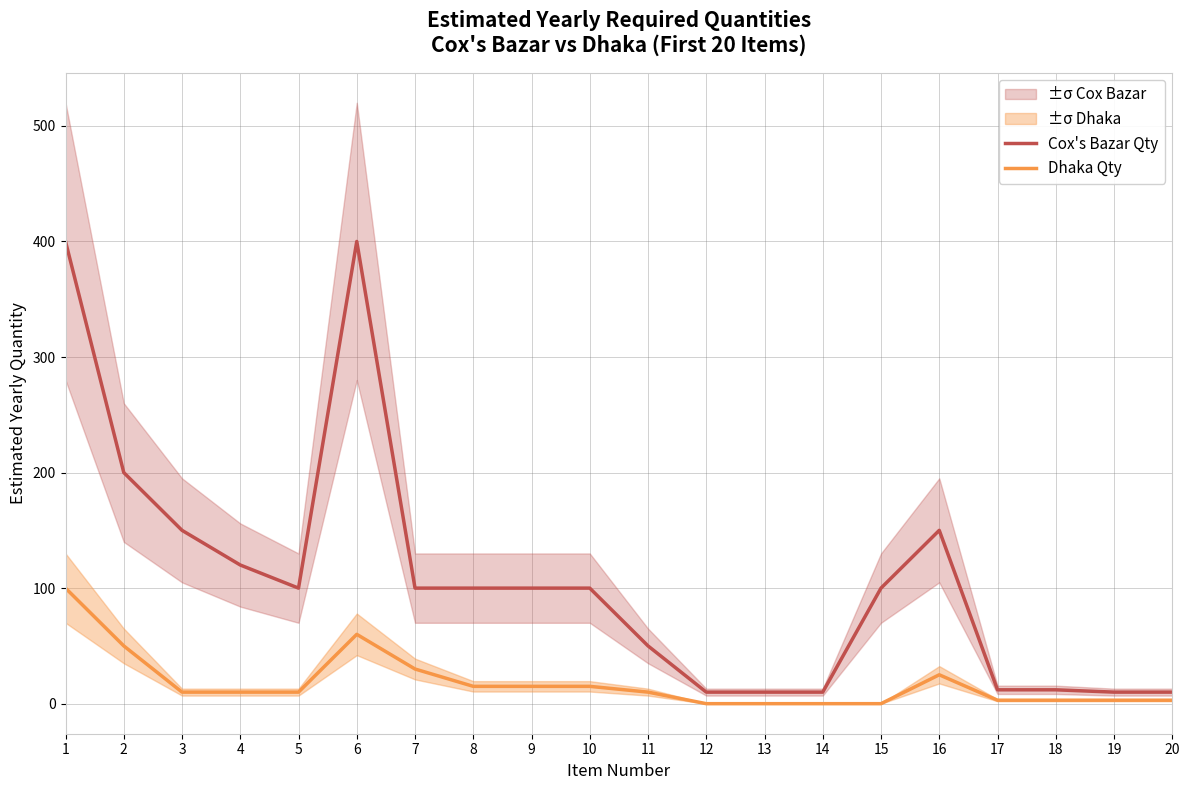

What value does the Dhaka Qty series have at 19?

3